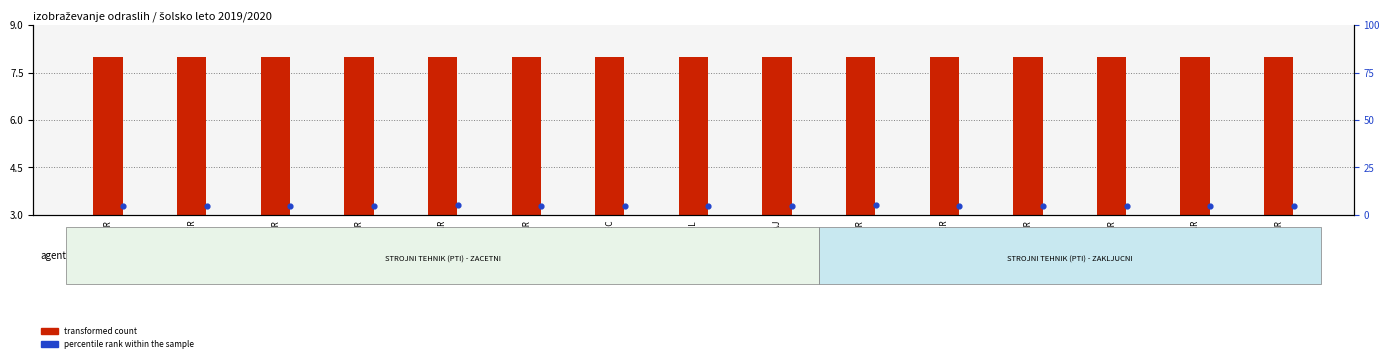

Which series has the widest spread of Y values?

percentile rank within the sample